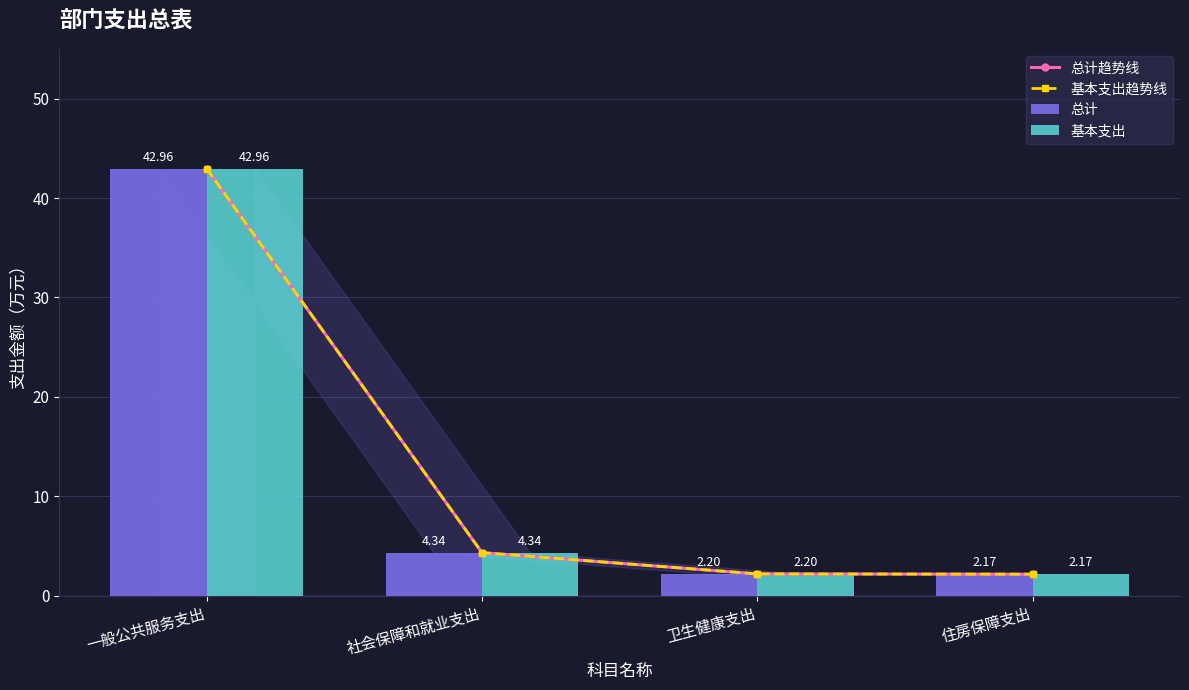

The 基本支出趋势线 series shows 5.8 at 社会保障和就业支出. True or false?

False